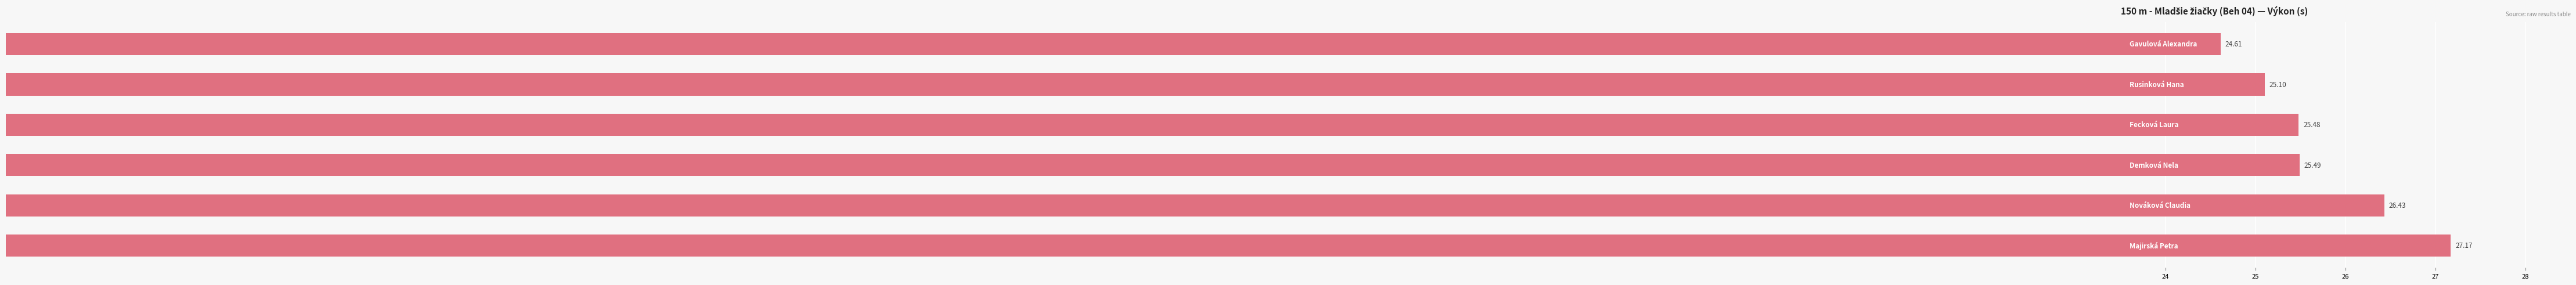

What is the sum of all values?

154.3